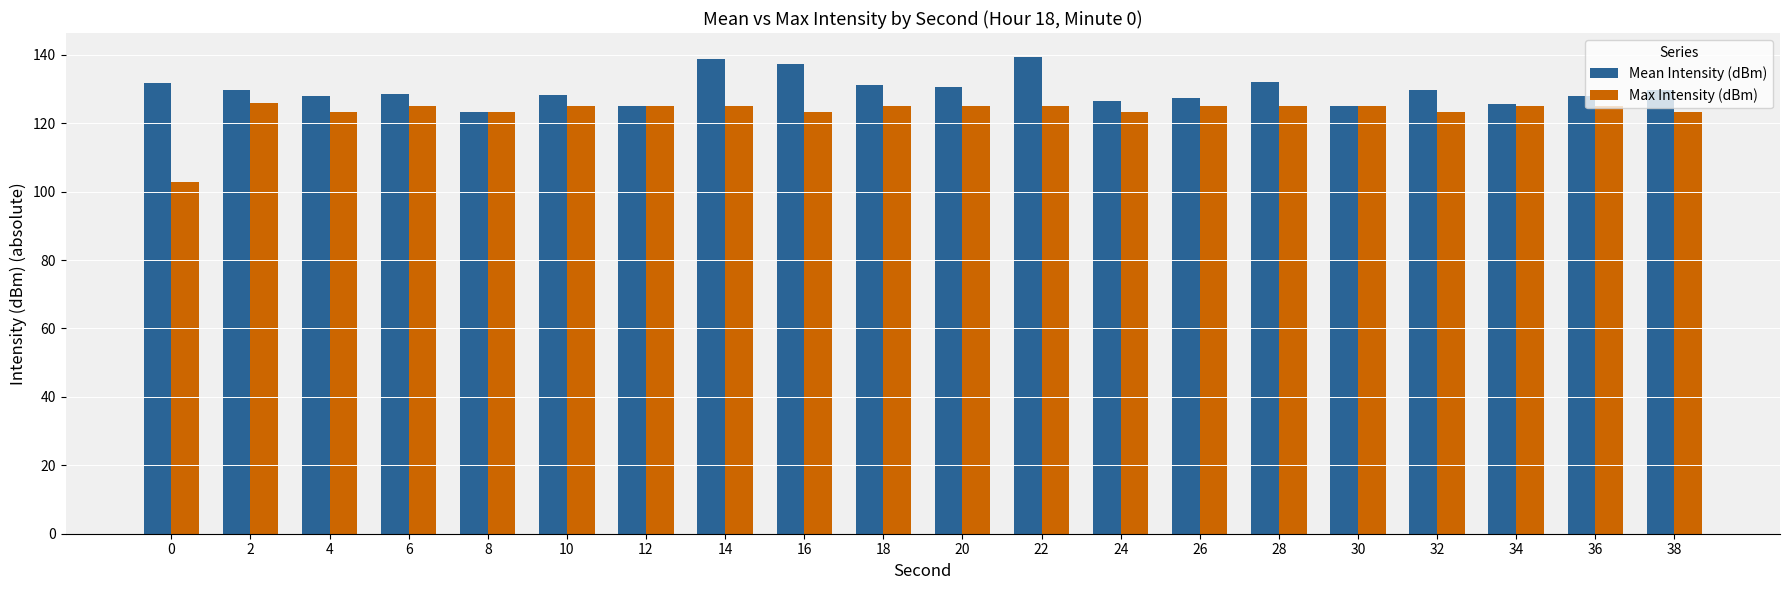

What is the minimum value for Mean Intensity (dBm)?

123.1